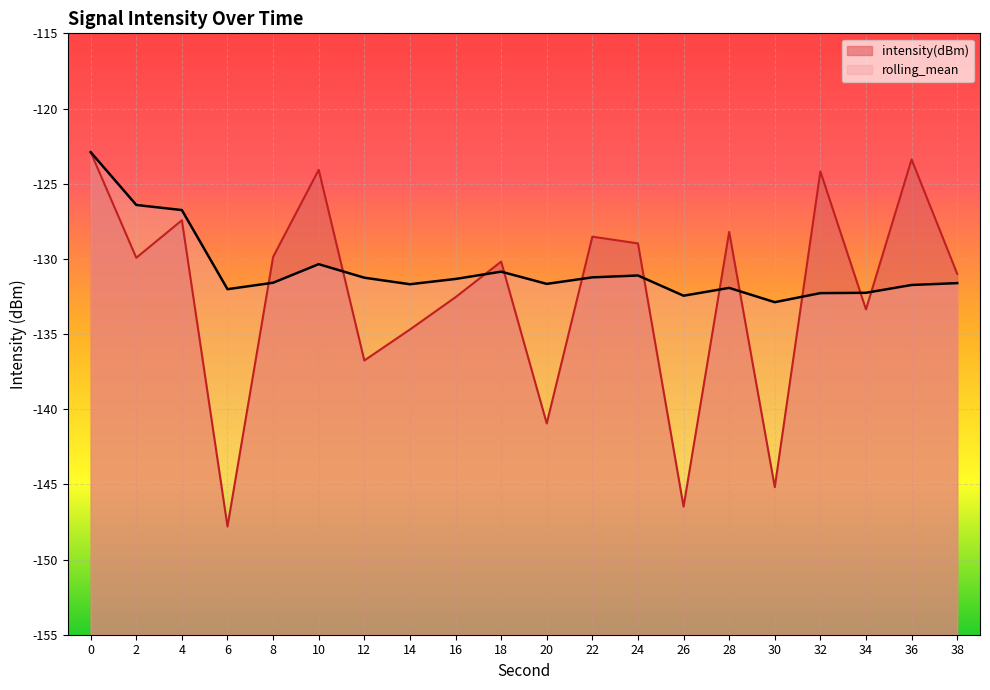

Where is rolling_mean nearest to the value -127?

4